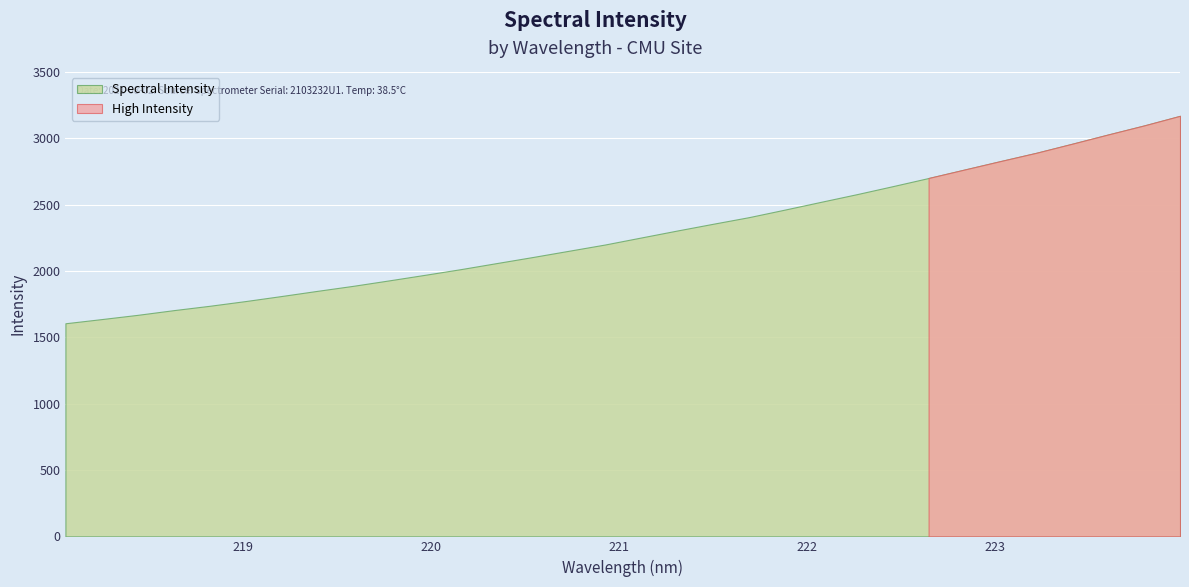

True or false: the data shows 3029.3 at 223.5987.

True